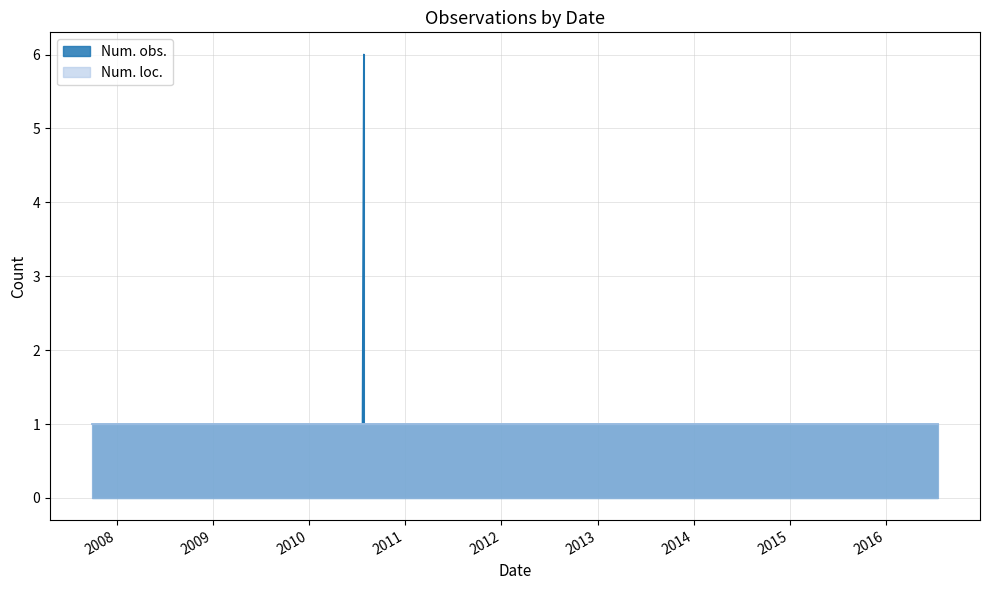

Which series has the largest range (max minus min)?

Num. obs.